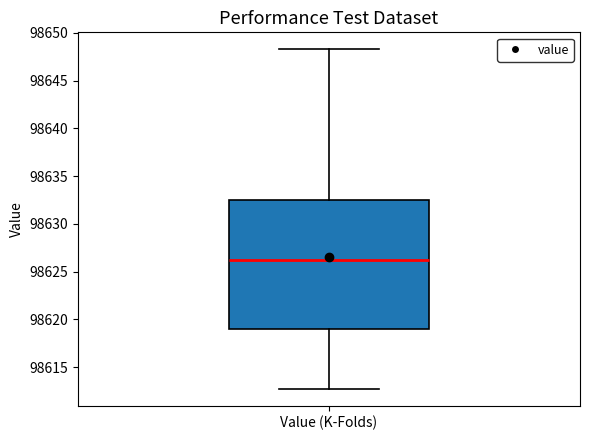

Transcribe this box plot: give where the median line is, the range the box spans, and where the two whiskers end, as read against the y-axis. The values are not printed on the chart, so give them approximately, as read against the axis.

median 98626.5, box 98619.0 to 98632.5, whiskers 98613.0 to 98648.5